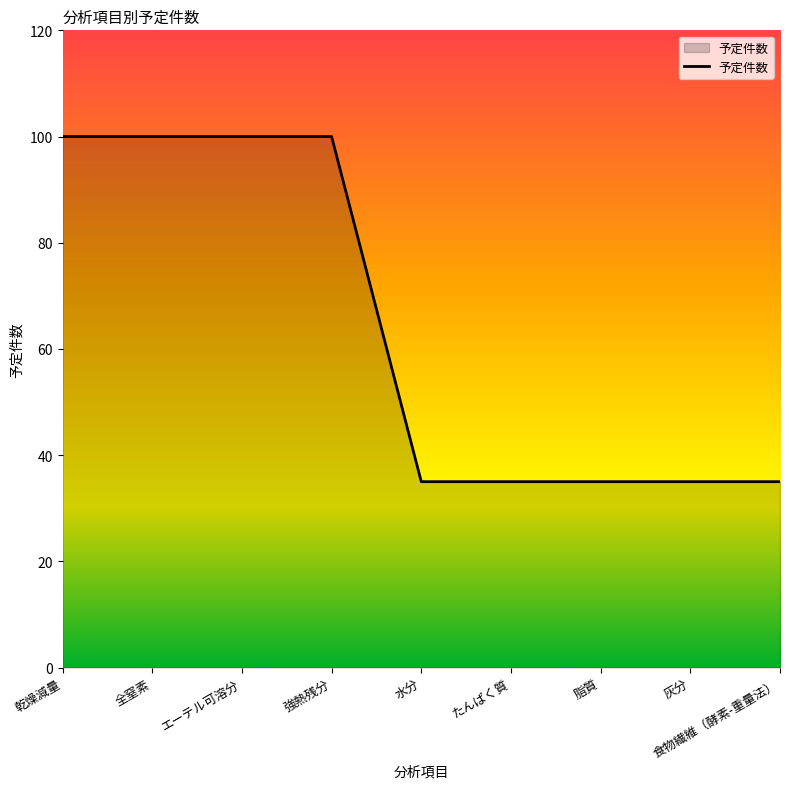

What position from the right is 強熱残分?

6